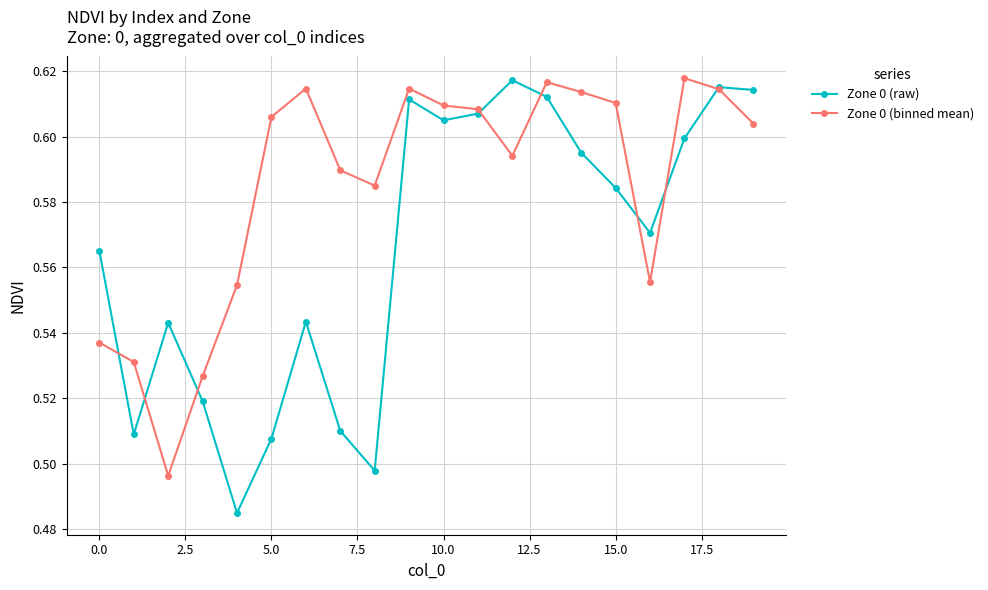

Count the Zone 0 (binned mean) values in the range 0 to 1.

20